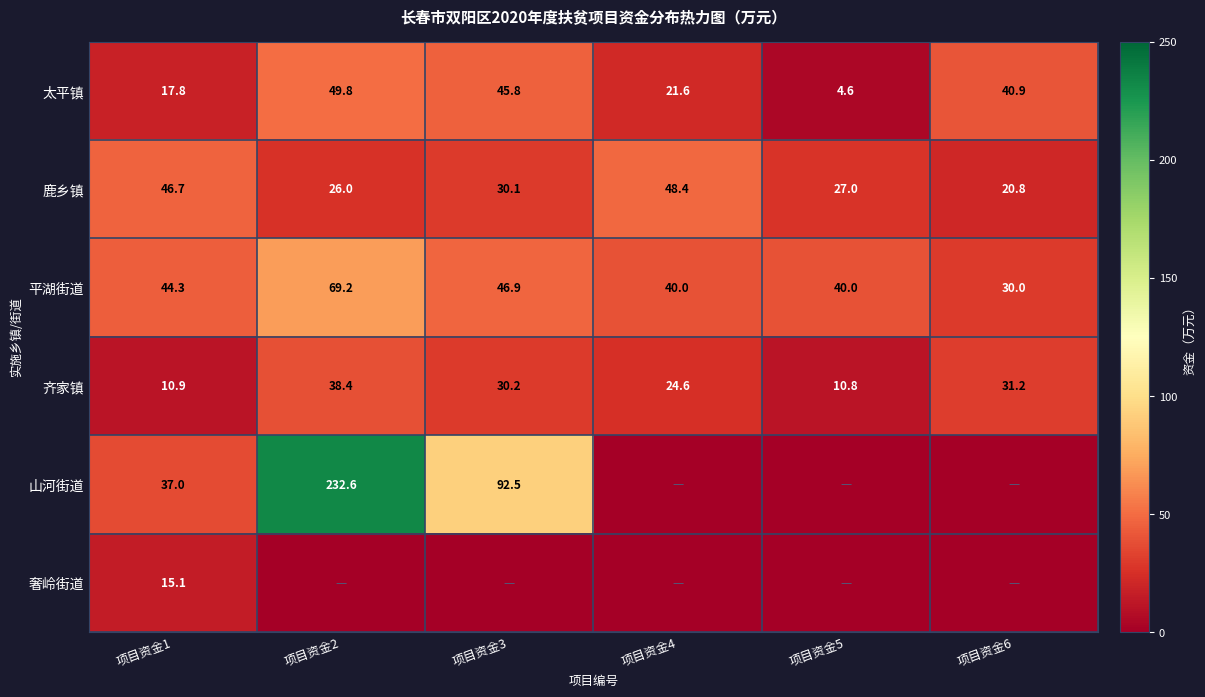

What is the total value across all series at 项目资金2?

416.1